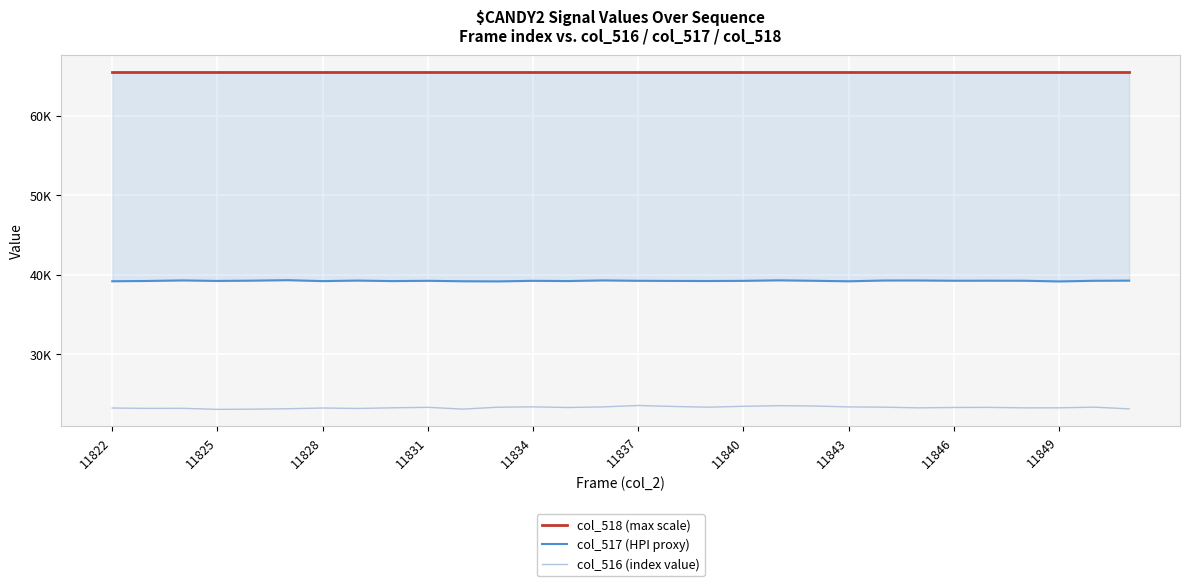

At which label does col_518 (max scale) reach its minimum?

11822